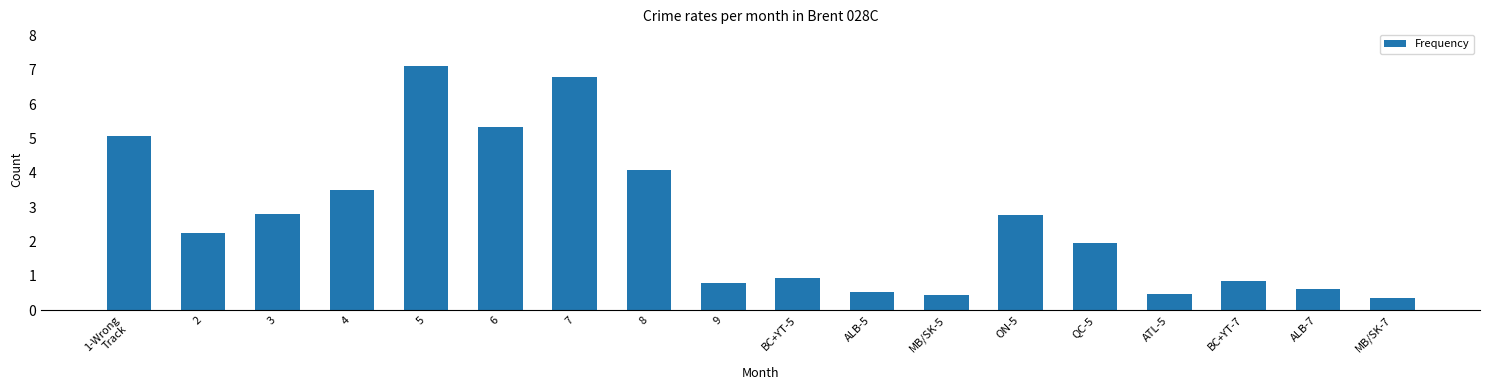

Between 4 and QC-5, which is larger?

4